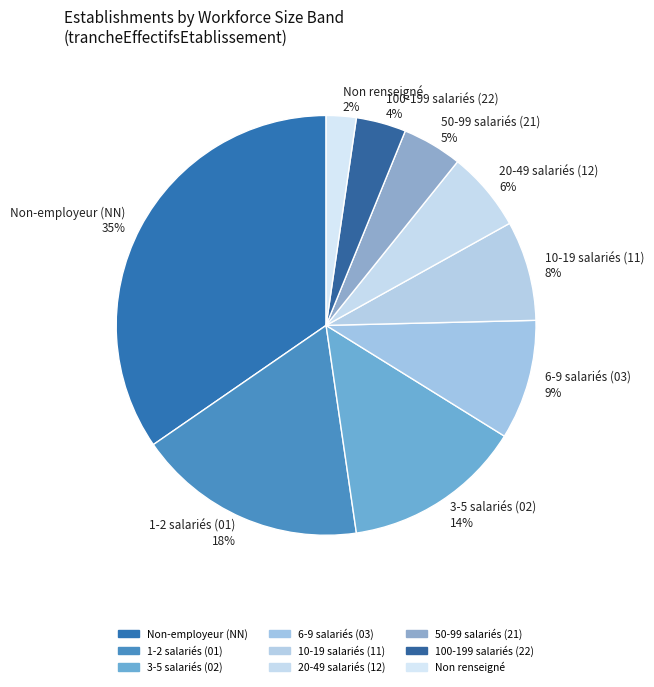

Is it true that 10-19 salariés (11) 8% is 1% of the pie?

False